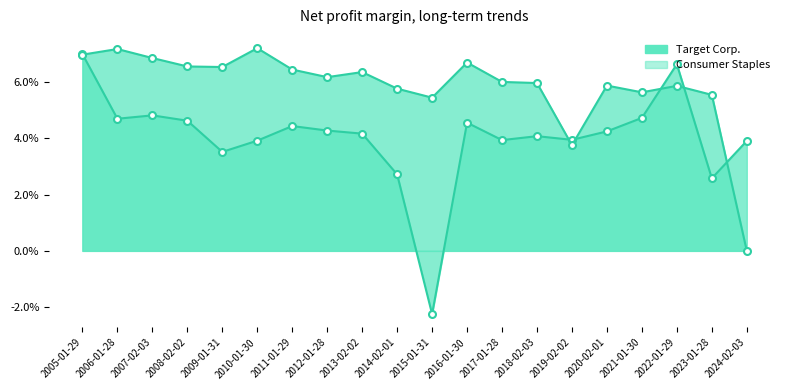

Reading left to right, extract all data points from this chart.

Target Corp._line: 0.1	0.0	0.0	0.0	0.0	0.0	0.0	0.0	0.0	0.0	-0.0	0.0	0.0	0.0	0.0	0.0	0.0	0.1	0.0	0.0
Target Corp._markers: 0.1	0.0	0.0	0.0	0.0	0.0	0.0	0.0	0.0	0.0	-0.0	0.0	0.0	0.0	0.0	0.0	0.0	0.1	0.0	0.0
Consumer Staples_line: 0.1	0.1	0.1	0.1	0.1	0.1	0.1	0.1	0.1	0.1	0.1	0.1	0.1	0.1	0.0	0.1	0.1	0.1	0.1	0.0
Consumer Staples_markers: 0.1	0.1	0.1	0.1	0.1	0.1	0.1	0.1	0.1	0.1	0.1	0.1	0.1	0.1	0.0	0.1	0.1	0.1	0.1	0.0